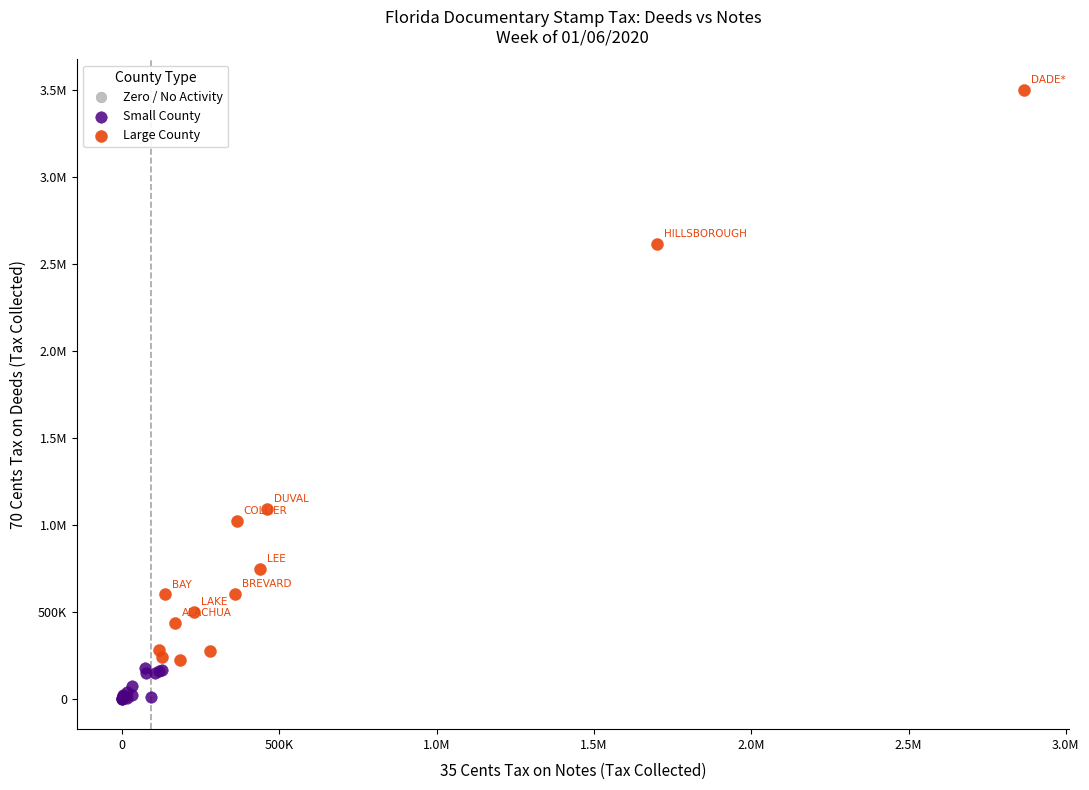

What are all the series names shown in the legend?

Zero / No Activity, Small County, Large County